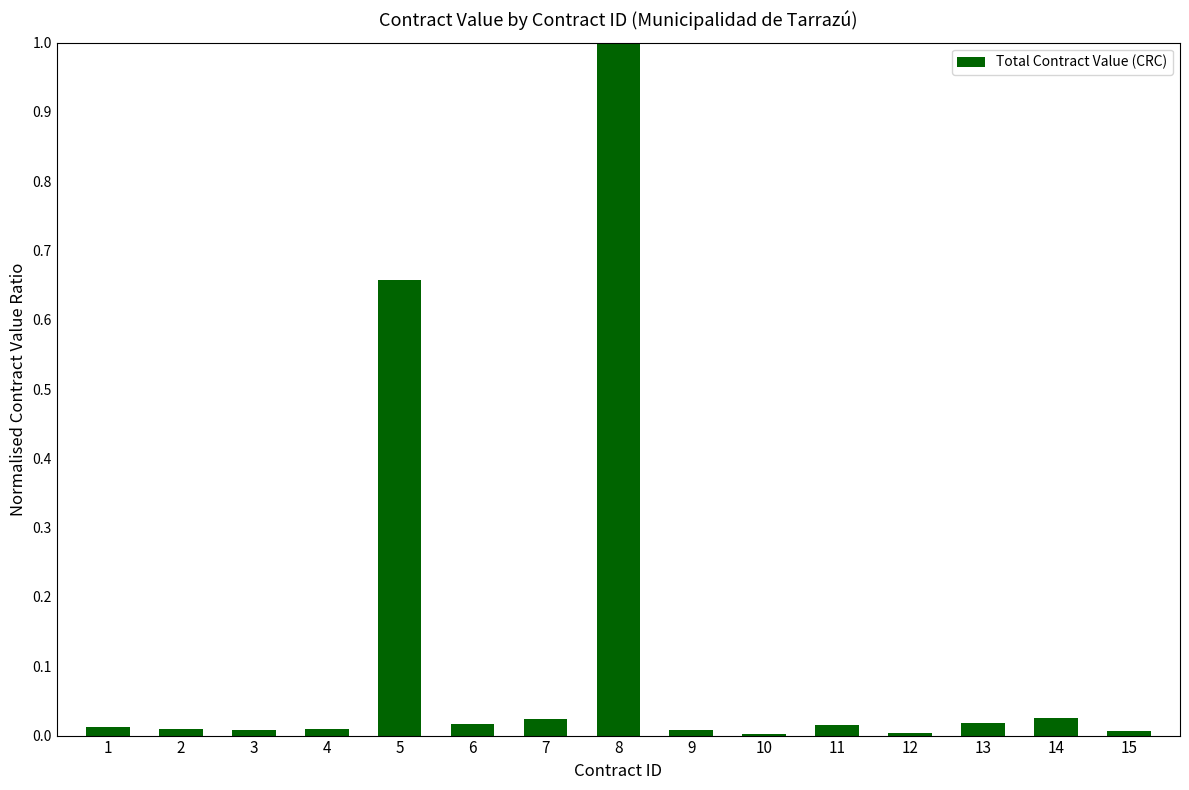

Count the number of categories in the chart.

15